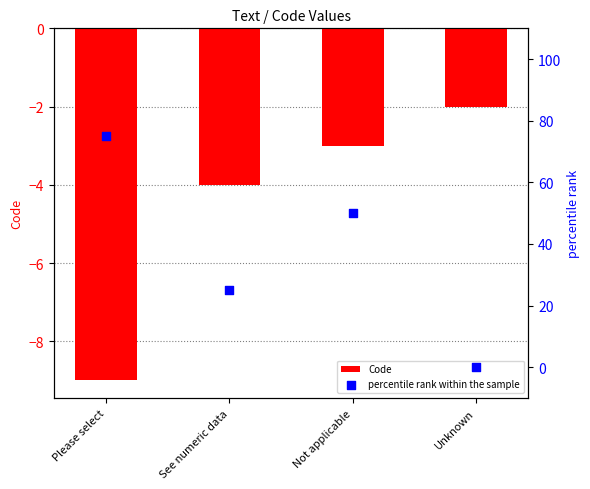

Which series reaches the minimum Y coordinate?

Code